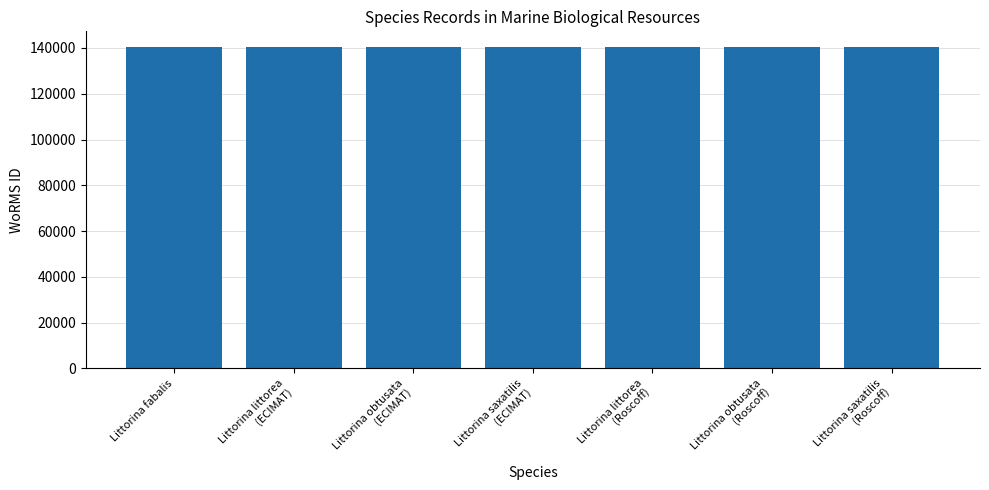

Is it true that the value at Littorina littorea
(ECIMAT) is 41987?

False